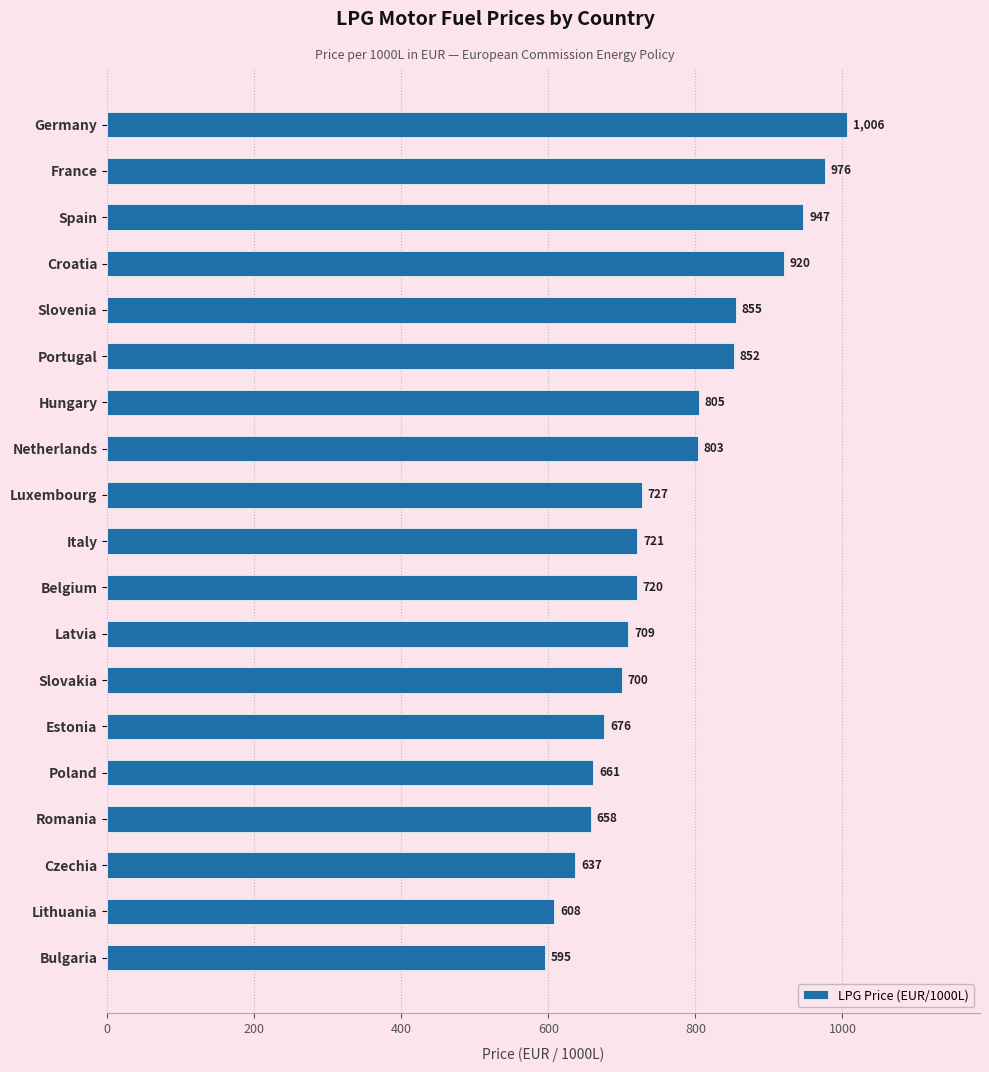

How many distinct data groups are displayed?

1